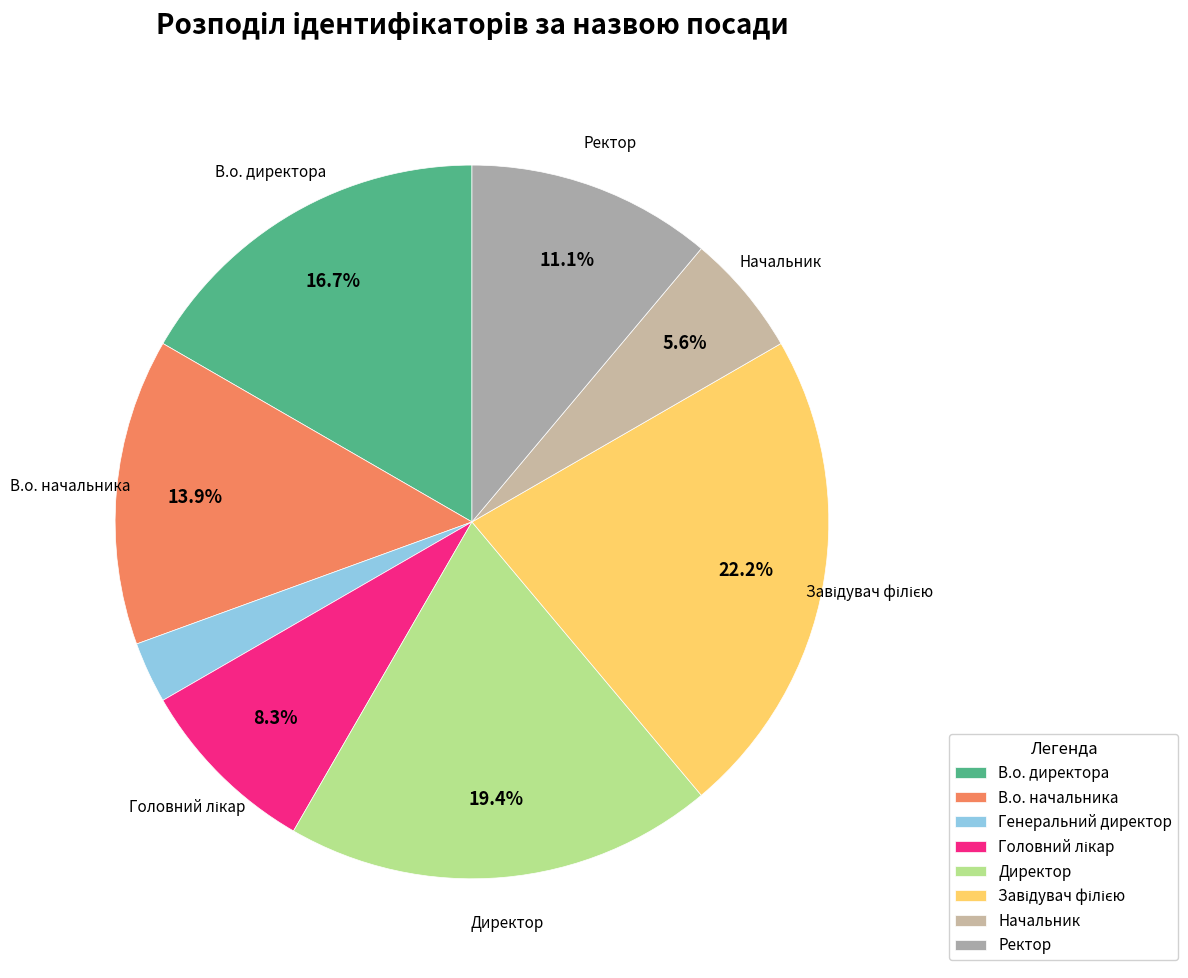

Which category has the smallest portion of the pie?

Генеральний директор